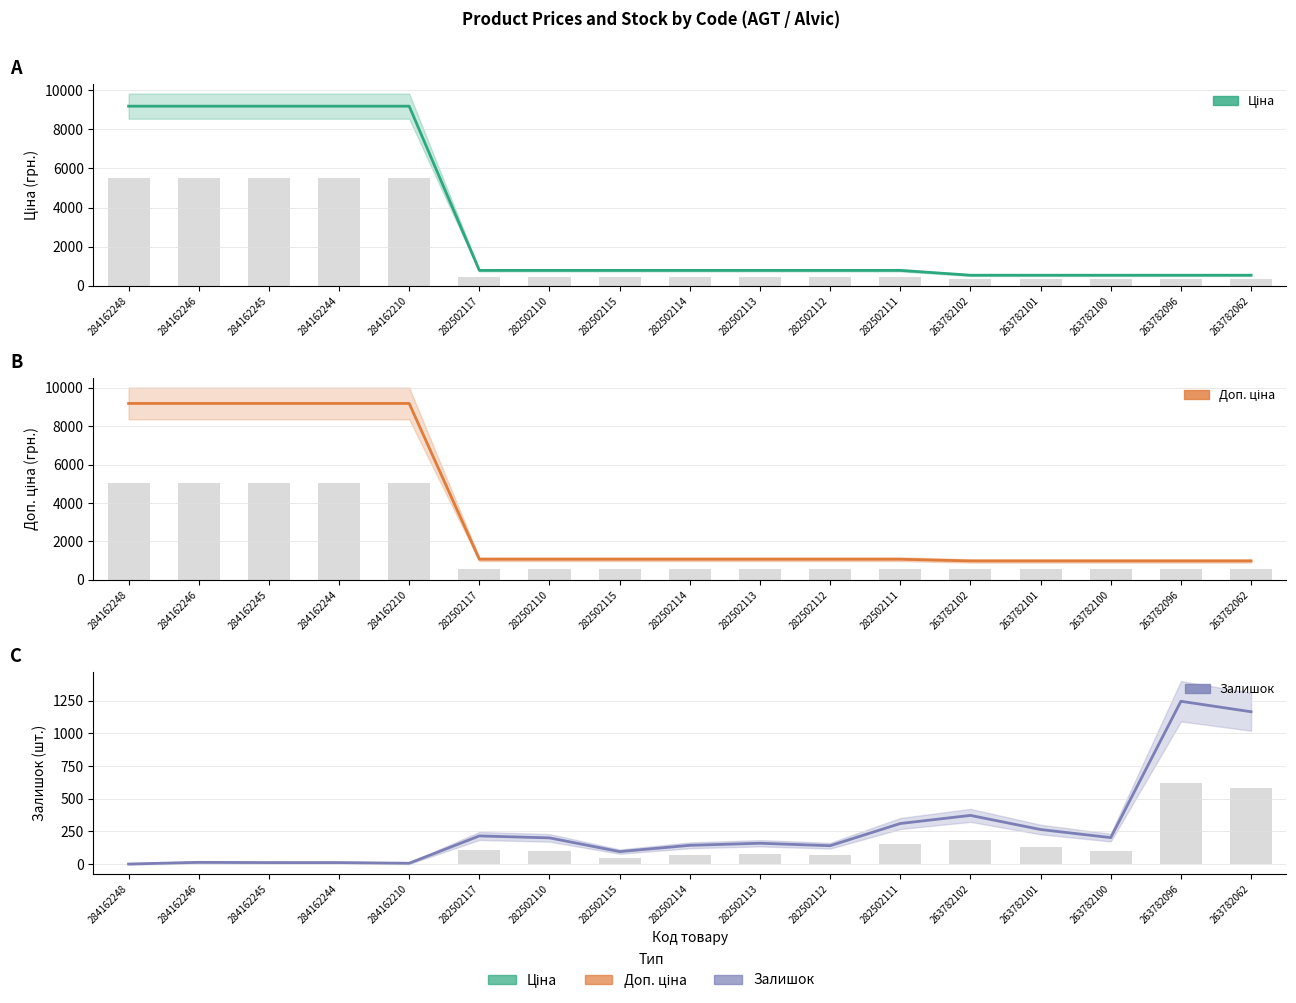

At which category is the sum across all series the highest?

284162246